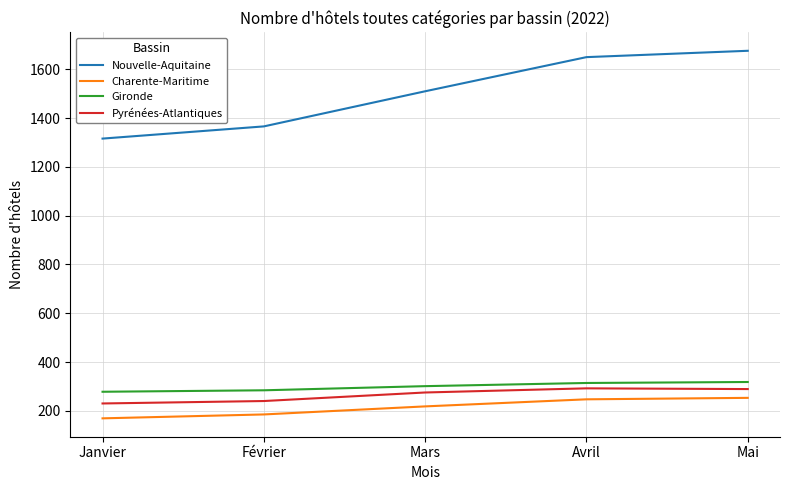

What is the maximum value for Nouvelle-Aquitaine?

1676